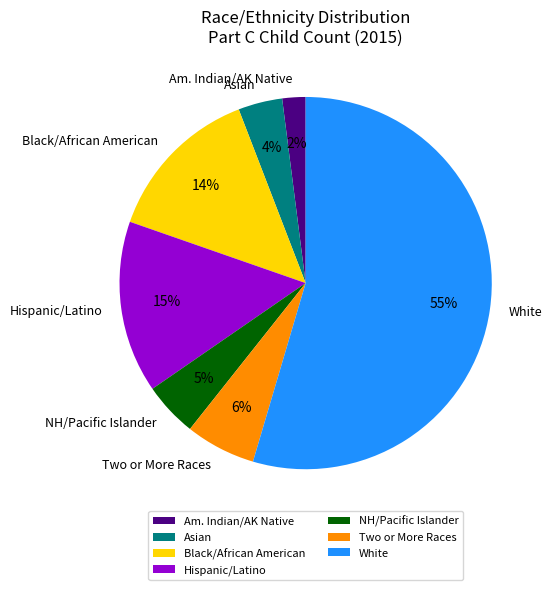

Which category has the smallest portion of the pie?

Am. Indian/AK Native